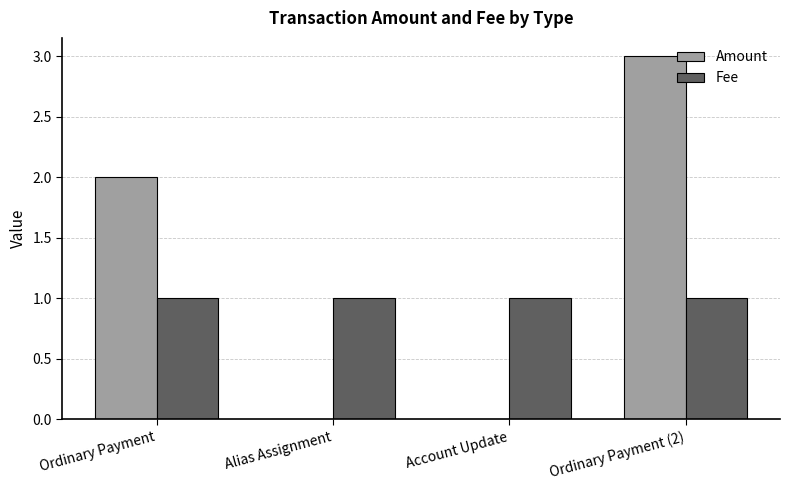

Is the value of Fee at Alias Assignment greater than the value of Amount at Ordinary Payment?

No